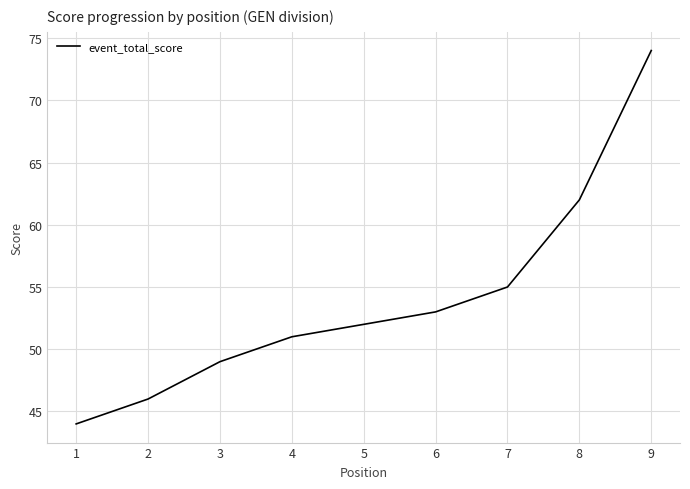

List the labels in order of value, largest first.

9, 8, 7, 6, 5, 4, 3, 2, 1